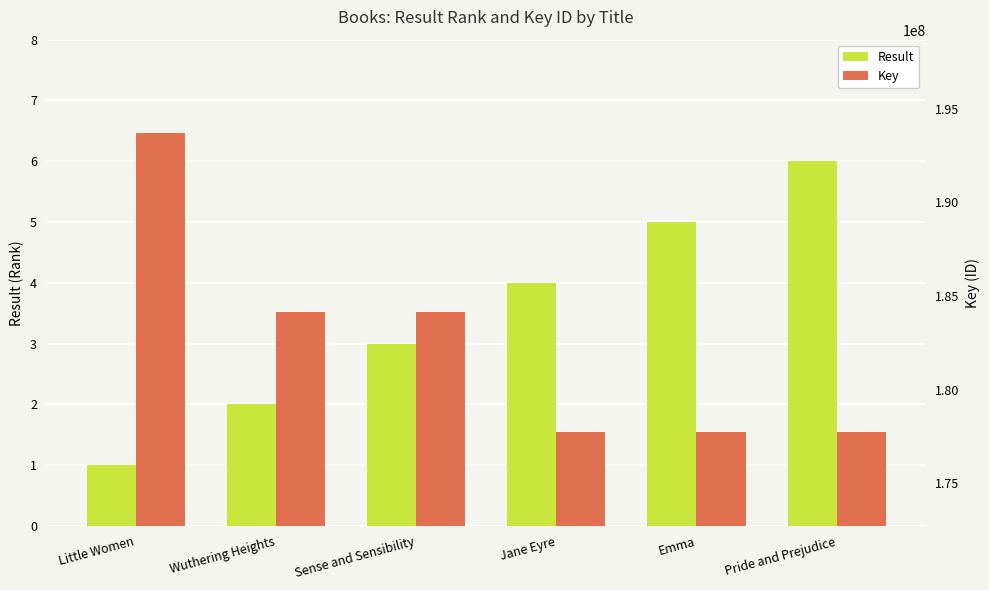

How many groups of bars are there?

6